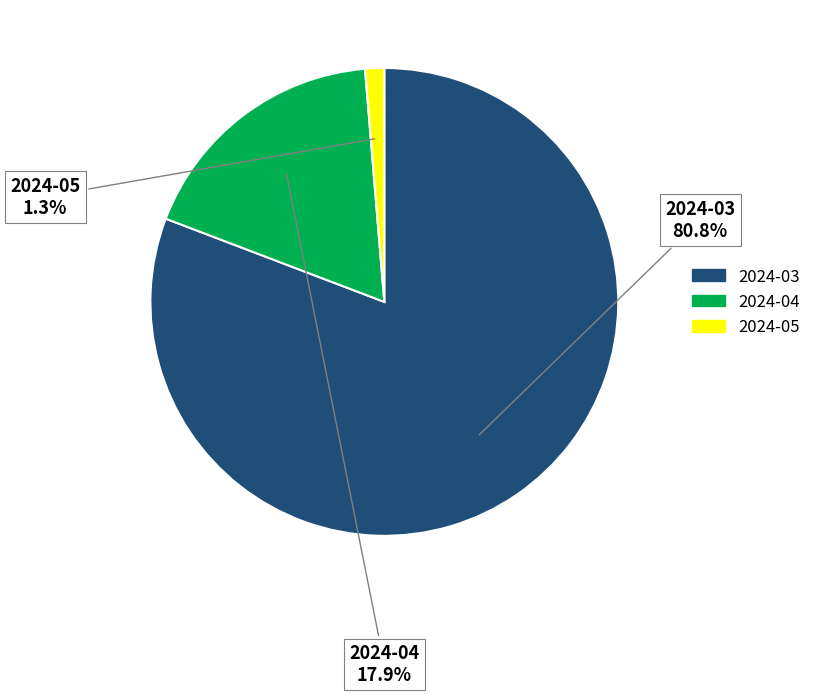

Which category has the biggest portion of the pie?

2024-03